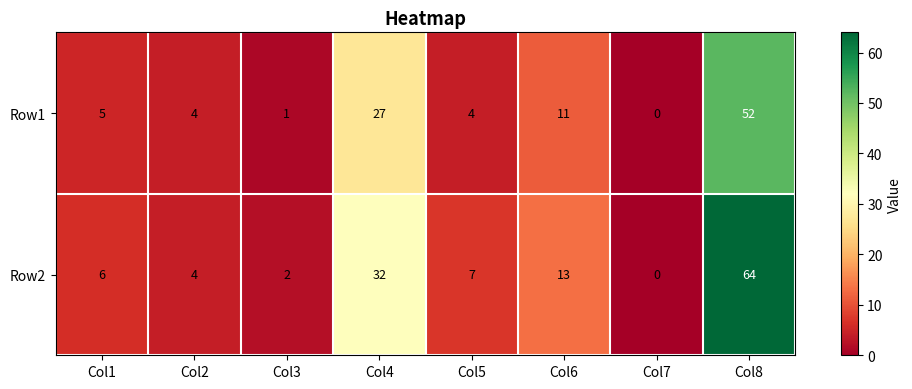

How many data points in Row2 are less than 7?

4